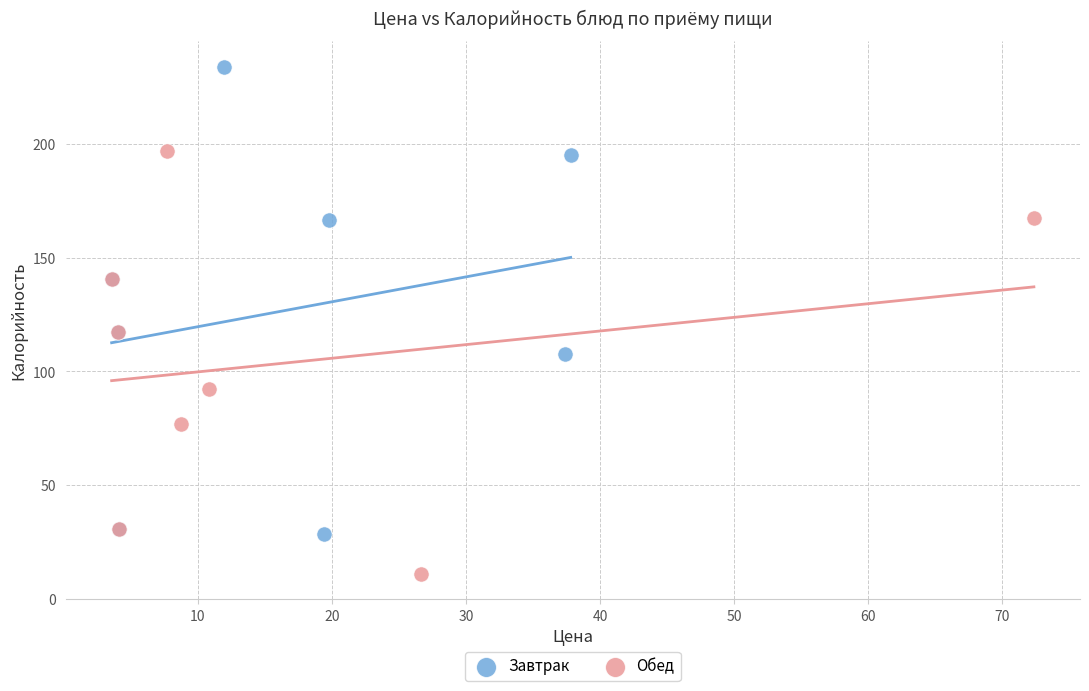

Which series contains the highest Y value?

Завтрак